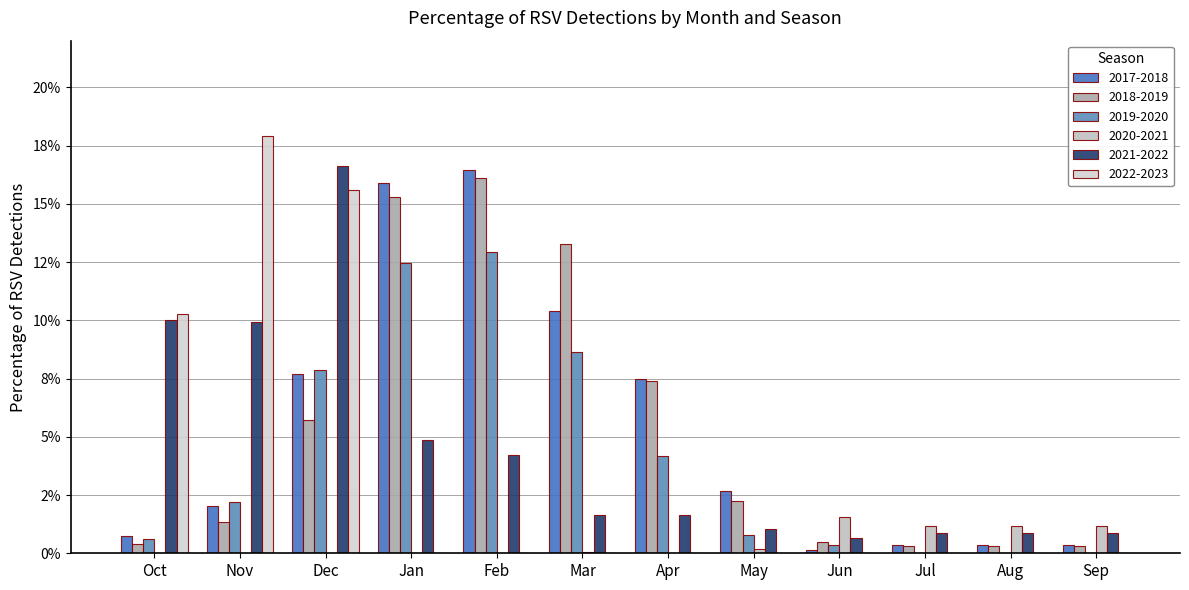

What position from the left is Jul?

10